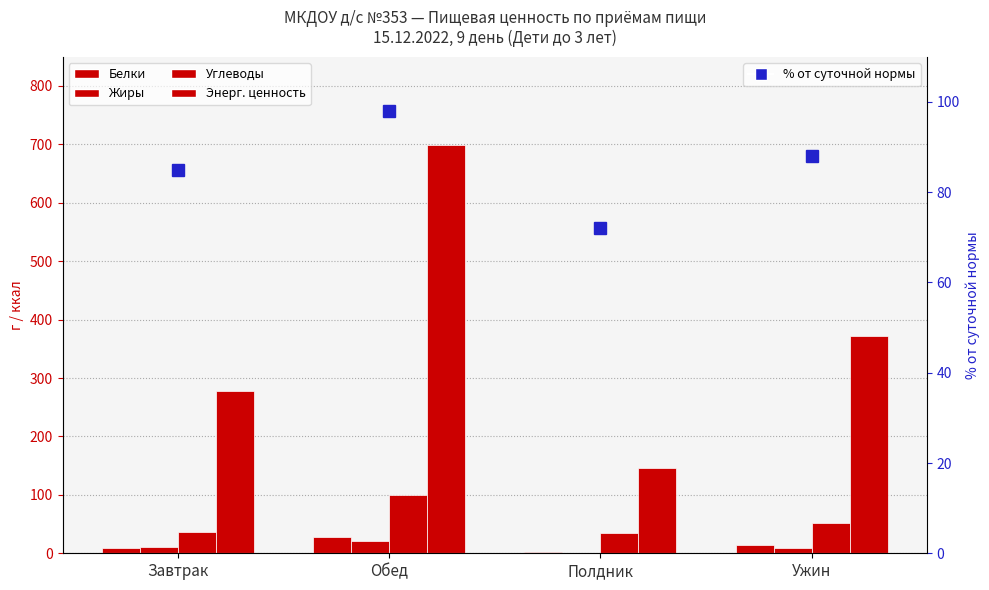

What is the minimum value for Белки?

1.6